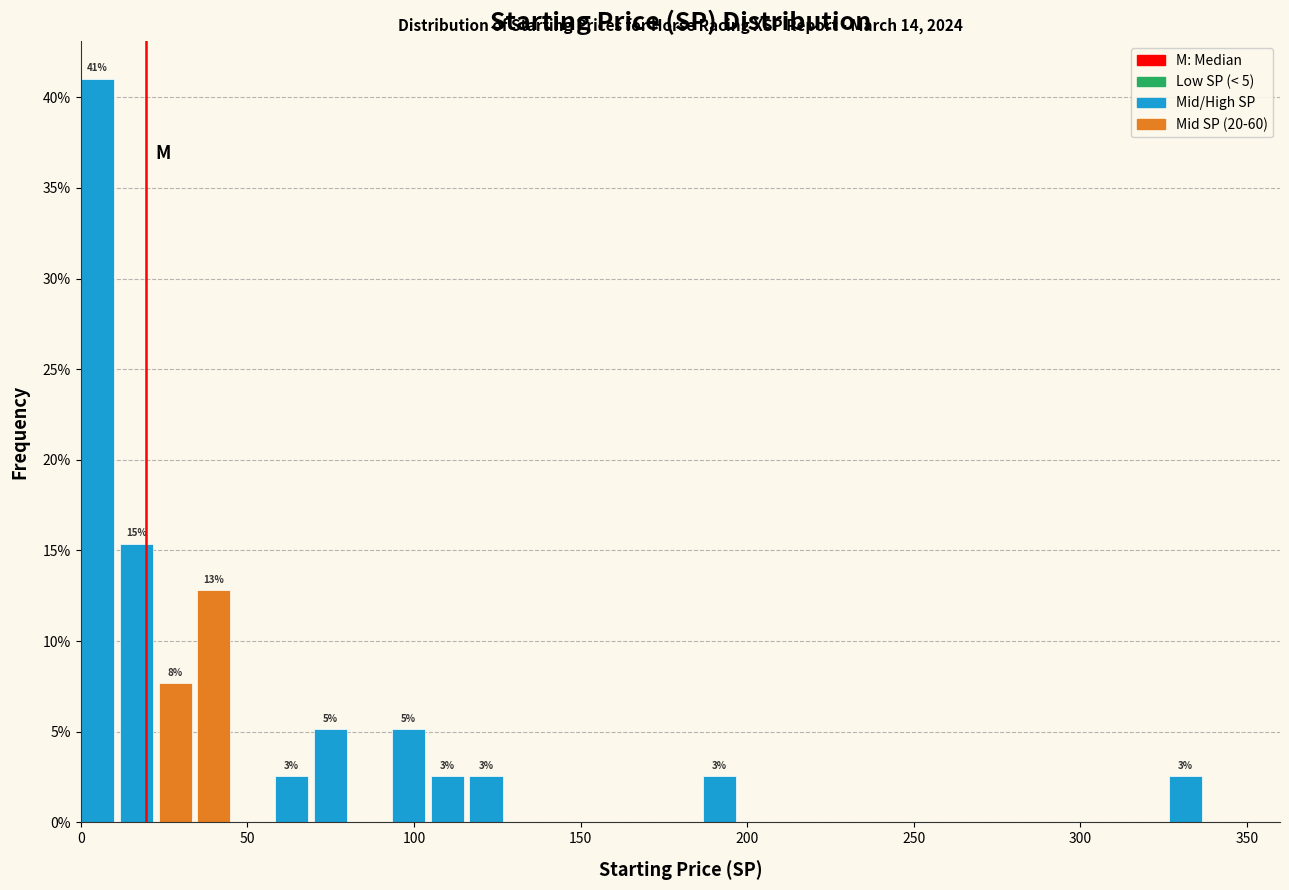

Around what value on the x-axis is the tallest bar? Give the approximate position of its centre, as read against the axis.

5